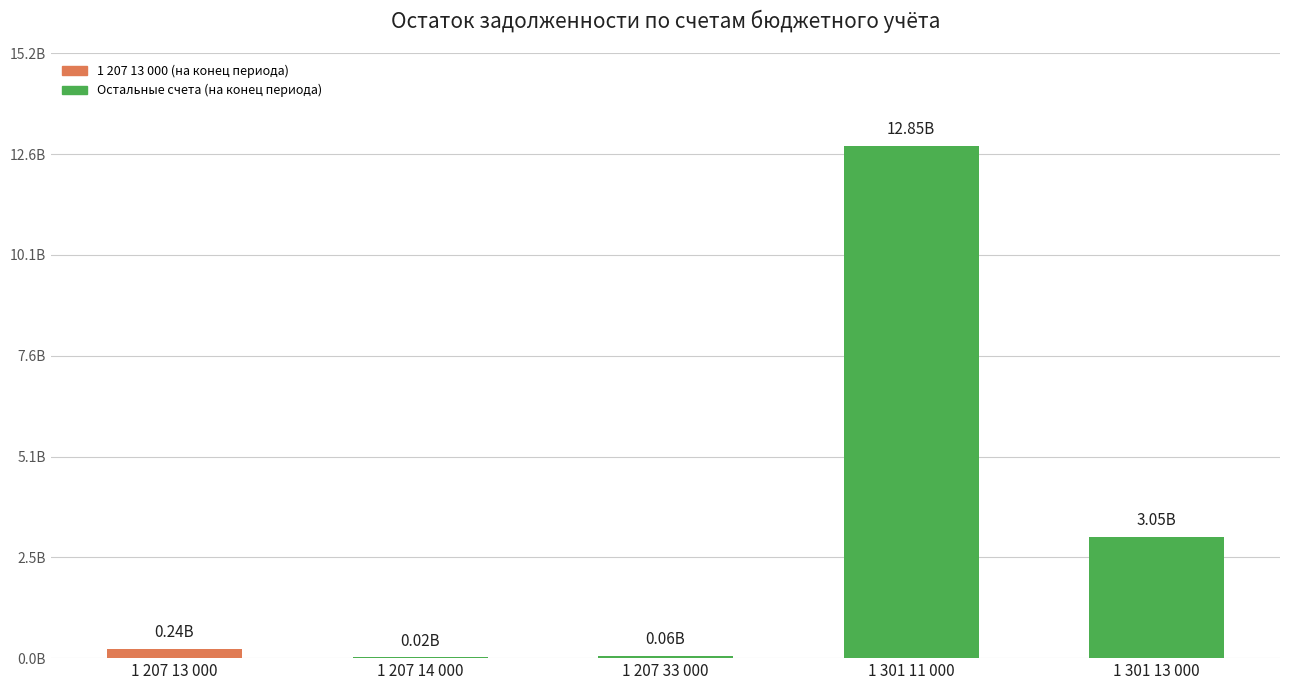

Are the bars horizontal?

No